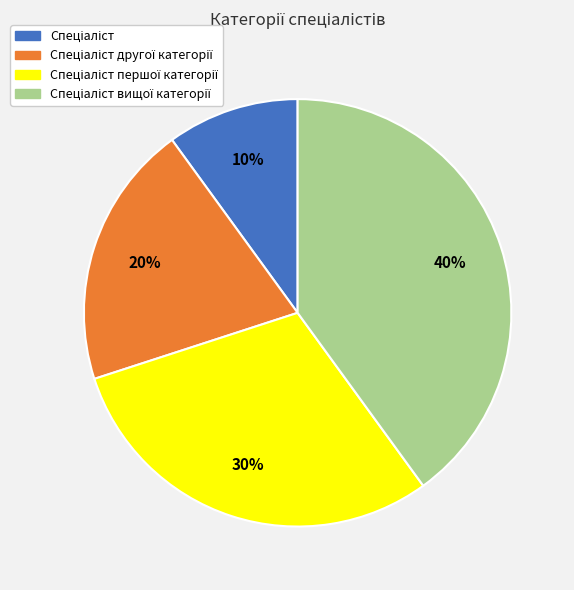

Does any single category account for the majority?

No